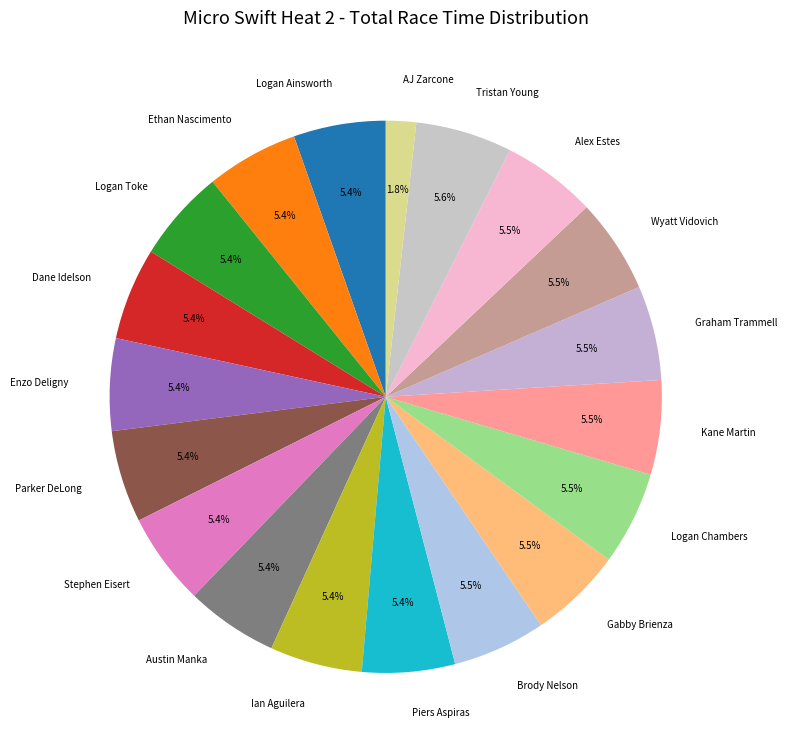

Which category has the smallest portion of the pie?

AJ Zarcone